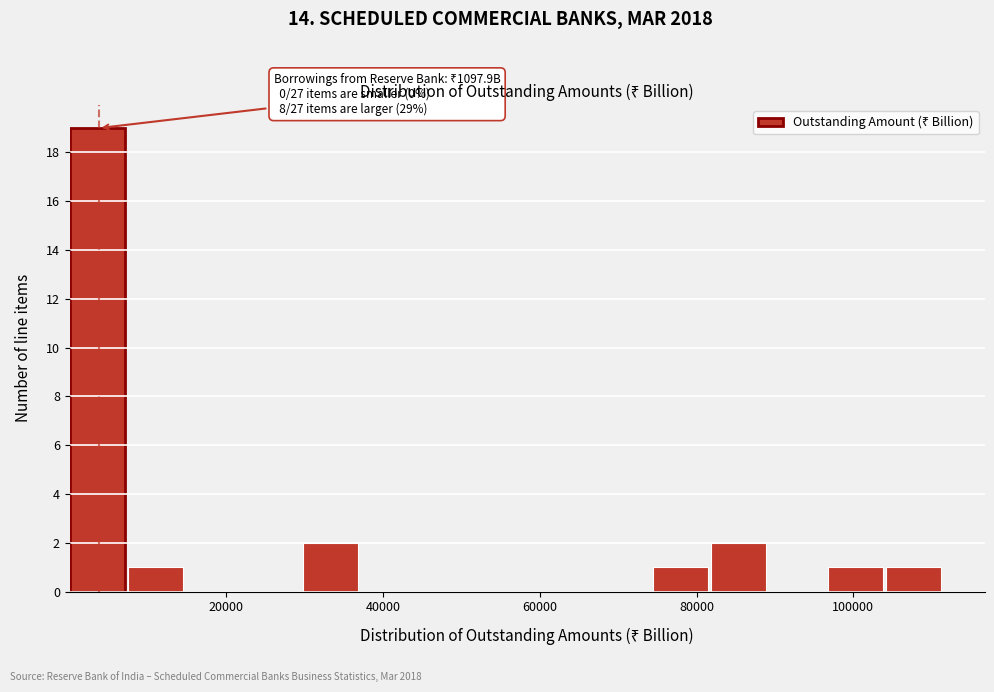

Around what value on the x-axis is the tallest bar? Give the approximate position of its centre, as read against the axis.

4000